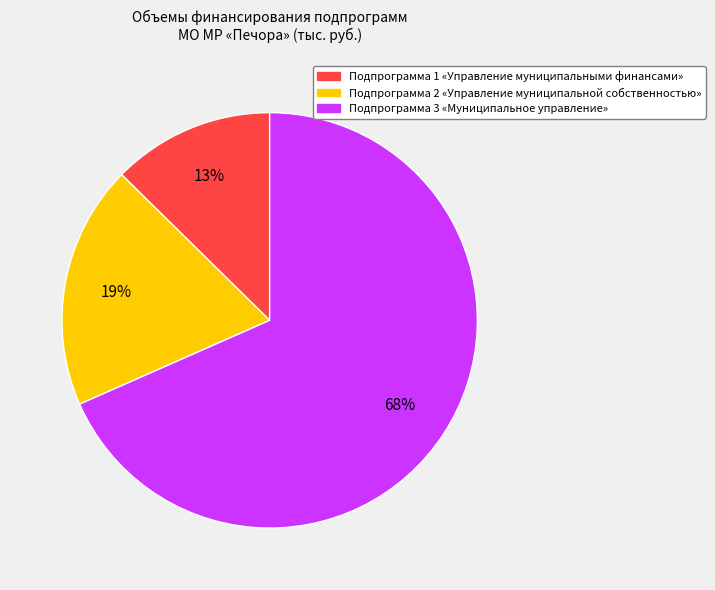

Does any single category account for the majority?

Yes